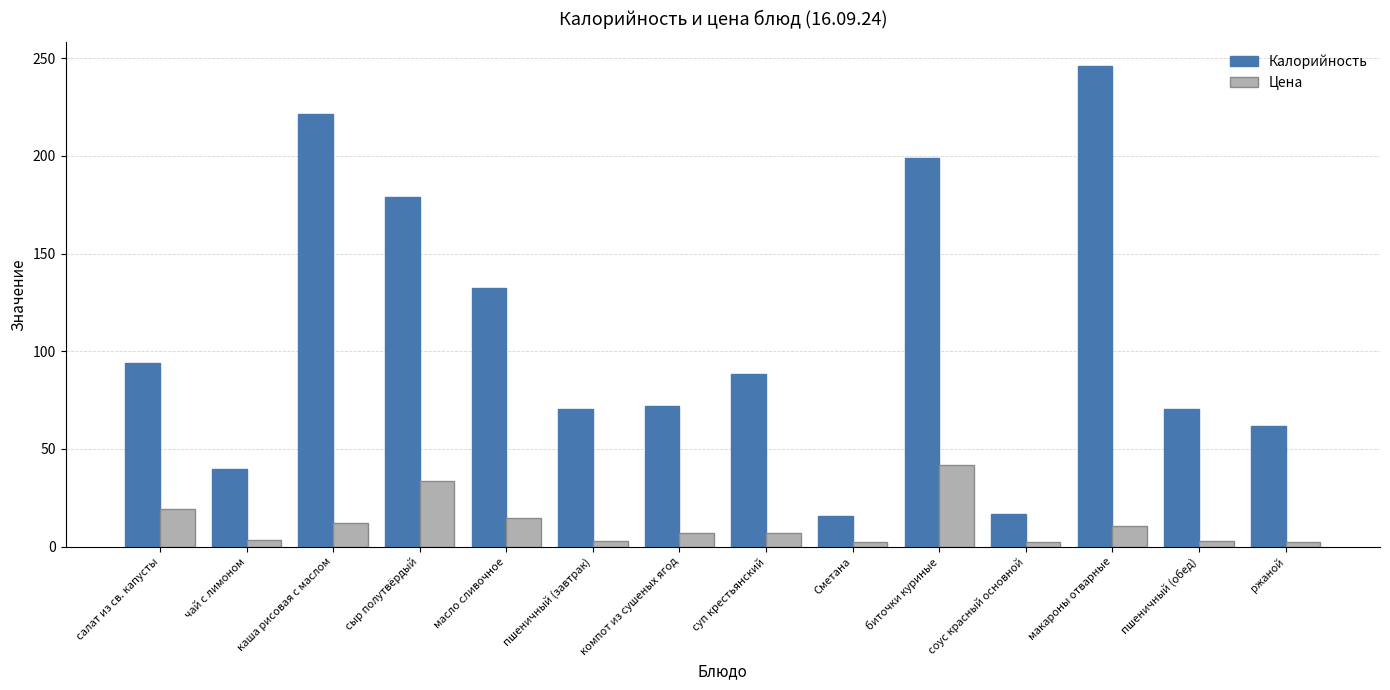

How many distinct data groups are displayed?

2